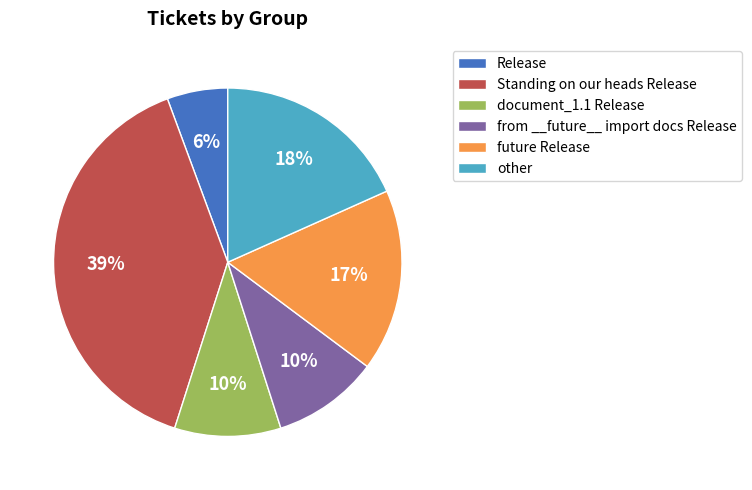

To the nearest percent, what is the difference between the Release and future Release slice percentages?

11%